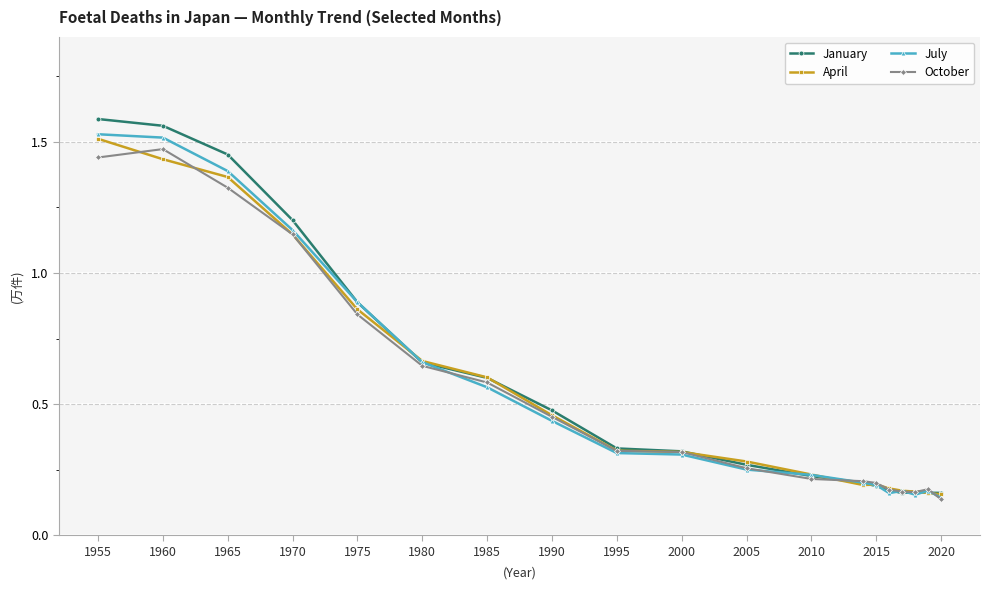

Which series has the widest spread of values?

January